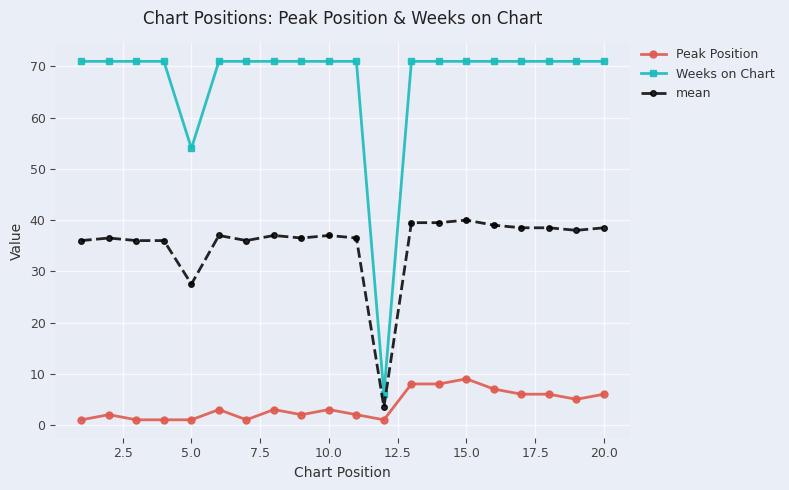

What is the difference between the second highest and second lowest values in the mean series?

12.0